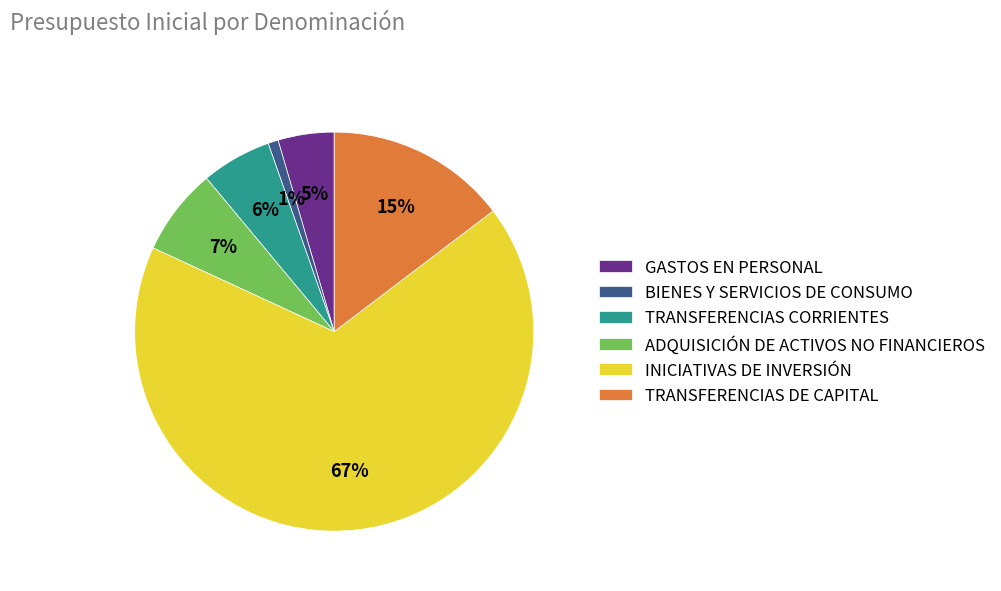

To the nearest percent, what is the combined percentage of ADQUISICIÓN DE ACTIVOS NO FINANCIEROS and GASTOS EN PERSONAL?

12%